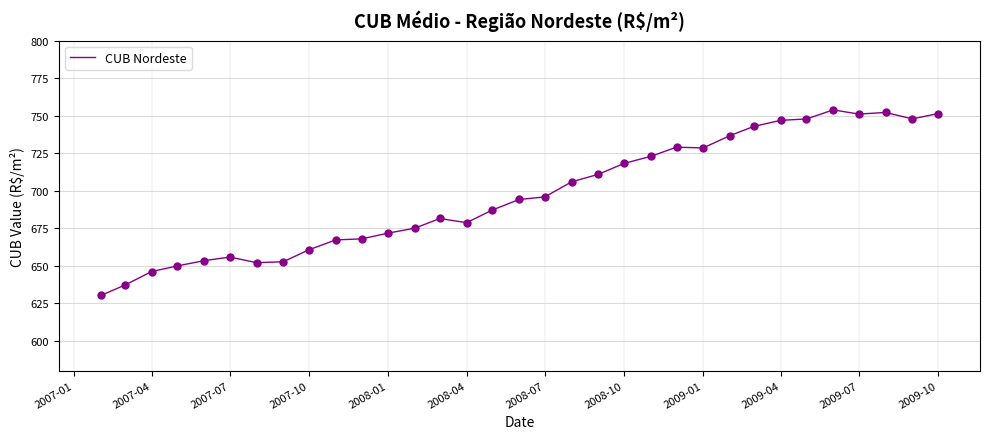

What is the maximum value shown in the chart?

753.8